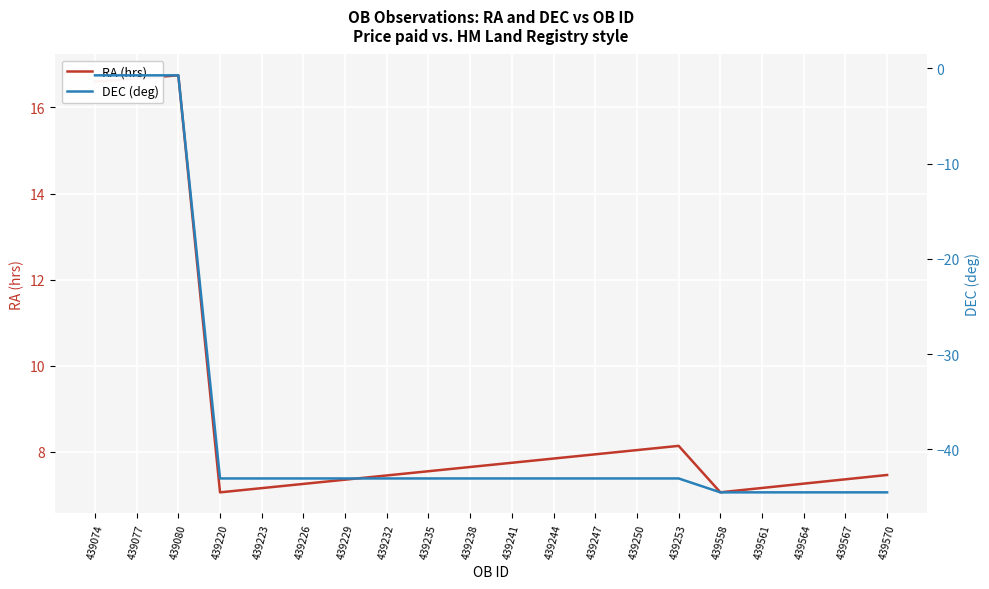

What is the difference between the highest and lowest values at 439564?

51.8